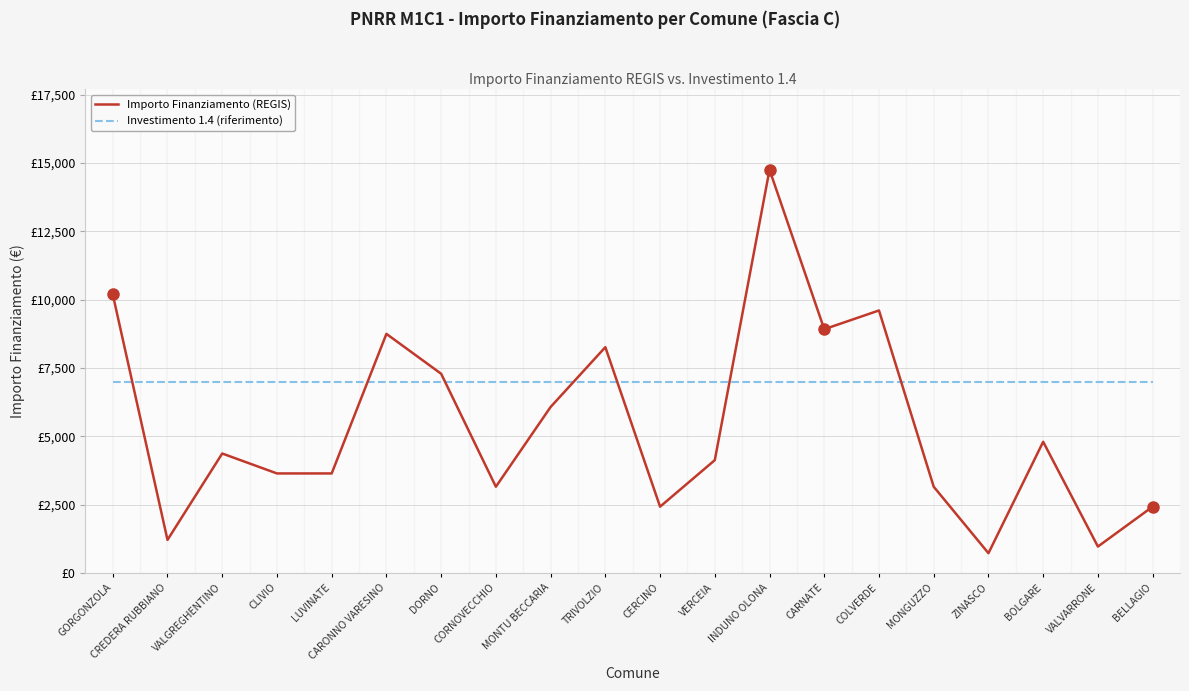

Which category has the lowest value in the Importo Finanziamento (REGIS) series?

ZINASCO